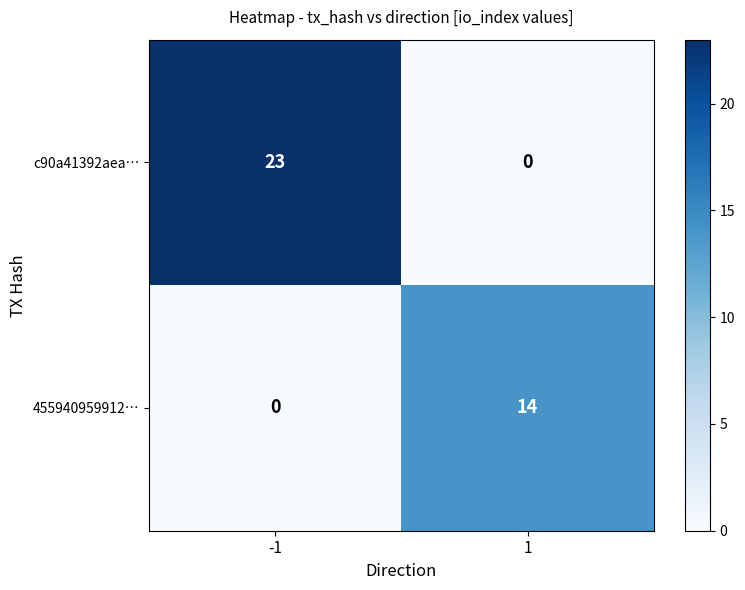

What is the greatest value displayed?

23